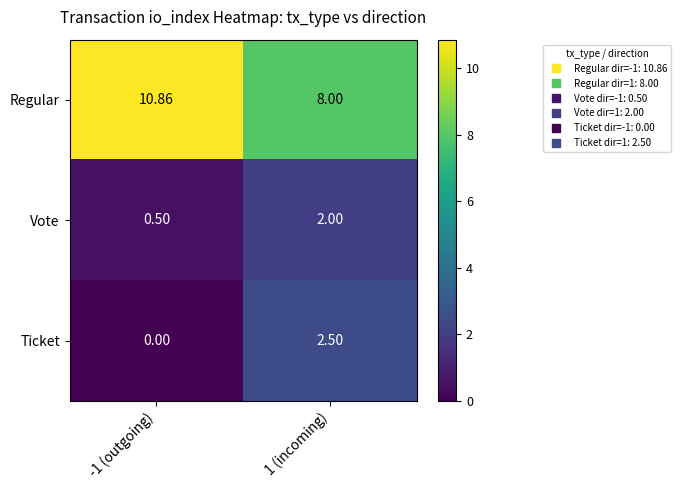

Which series has the widest spread of values?

Regular